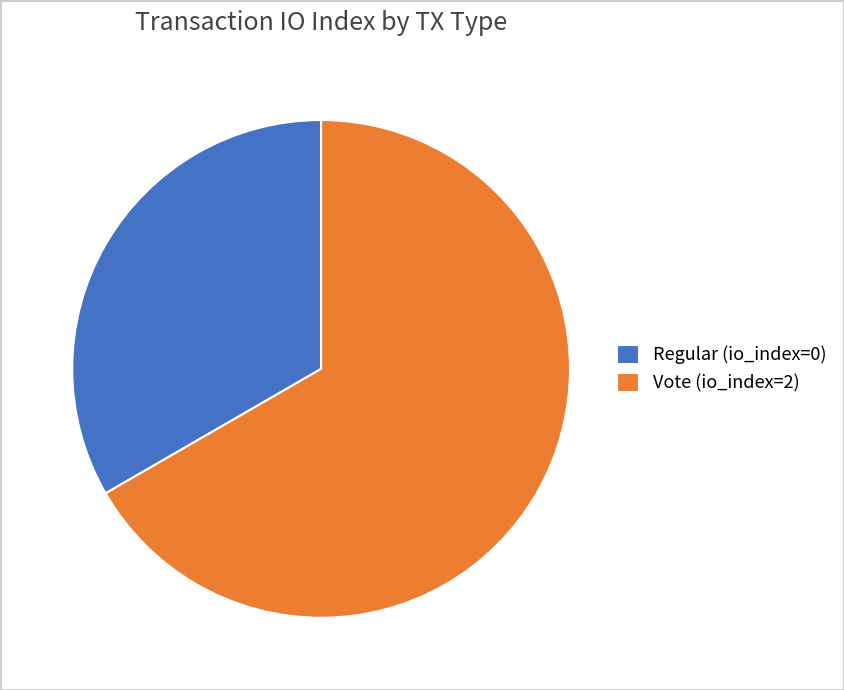

The Regular (io_index=0) slice represents 33% of the pie. True or false?

True